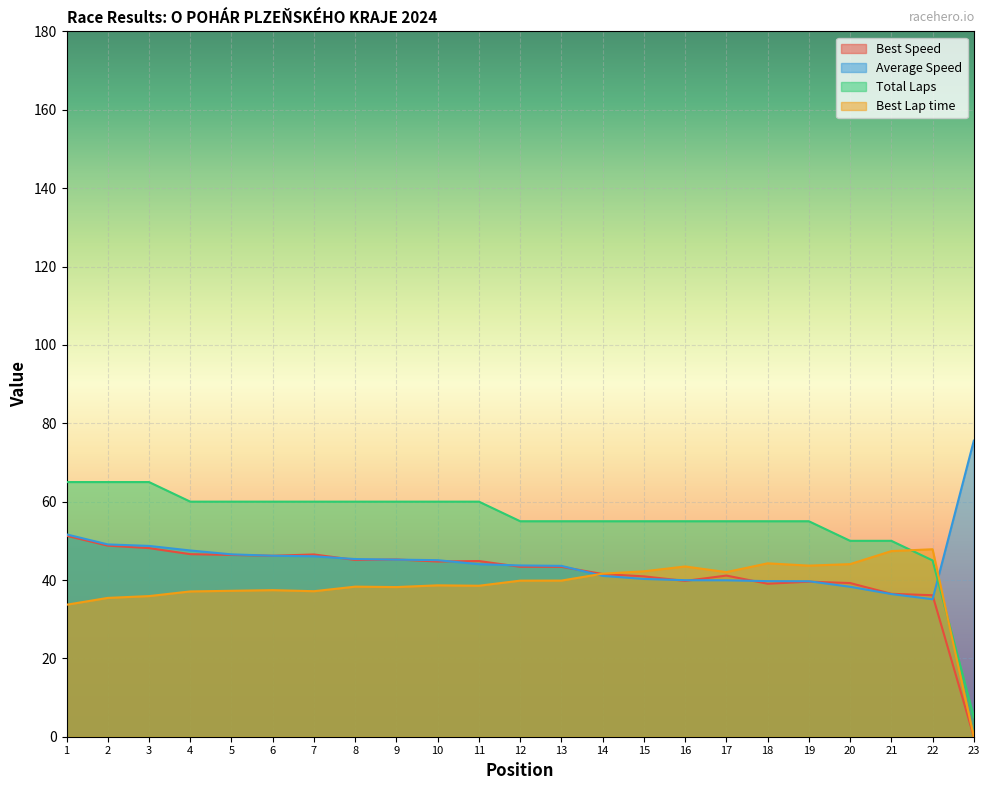

Reading left to right, list all the values displayed in this chart.

Total Laps: 65.0	65.0	65.0	60.0	60.0	60.0	60.0	60.0	60.0	60.0	60.0	55.0	55.0	55.0	55.0	55.0	55.0	55.0	55.0	50.0	50.0	45.0	5.0
Best Lap time: 33.7	35.4	35.9	37.1	37.2	37.4	37.1	38.3	38.2	38.6	38.5	39.8	39.9	41.6	42.2	43.5	42.0	44.3	43.7	44.1	47.4	47.8	0.0
Best Speed: 51.3	48.8	48.1	46.6	46.4	46.2	46.5	45.1	45.2	44.7	44.8	43.4	43.4	41.5	40.9	39.8	41.1	39.0	39.6	39.2	36.5	36.1	0.0
Average Speed: 51.6	49.1	48.7	47.5	46.5	46.2	46.1	45.3	45.2	45.1	44.0	43.7	43.6	41.1	40.3	40.0	39.9	39.7	39.7	38.3	36.4	35.1	75.6